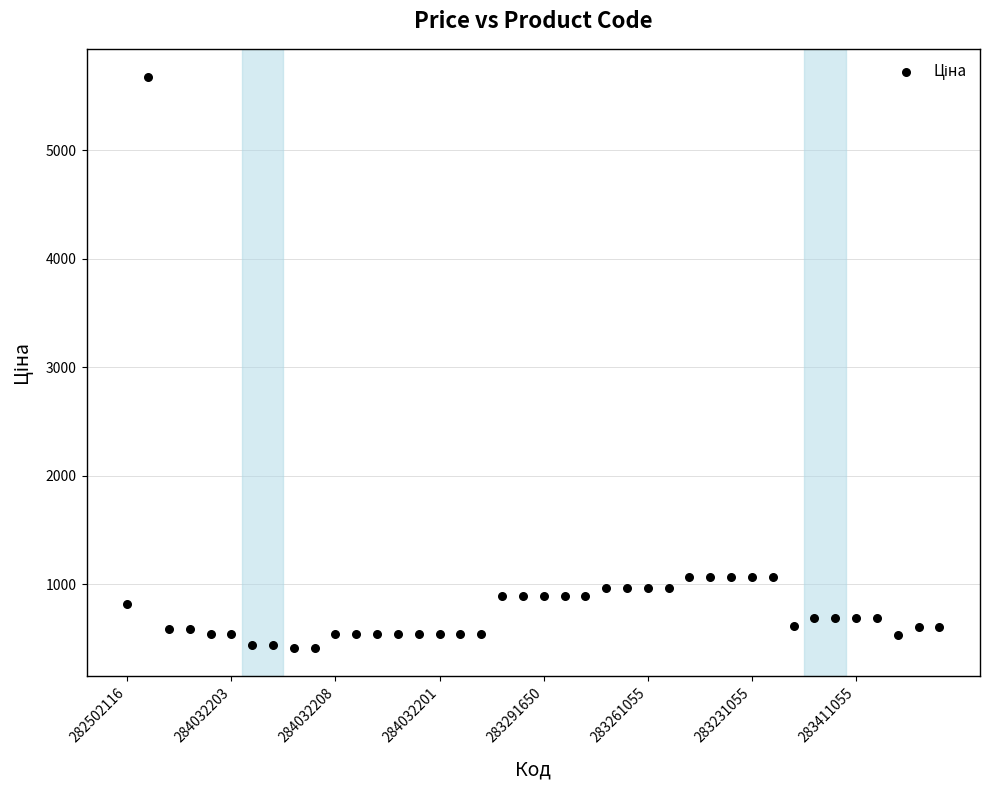

What is the range of Y values (max minus min)?

5257.3